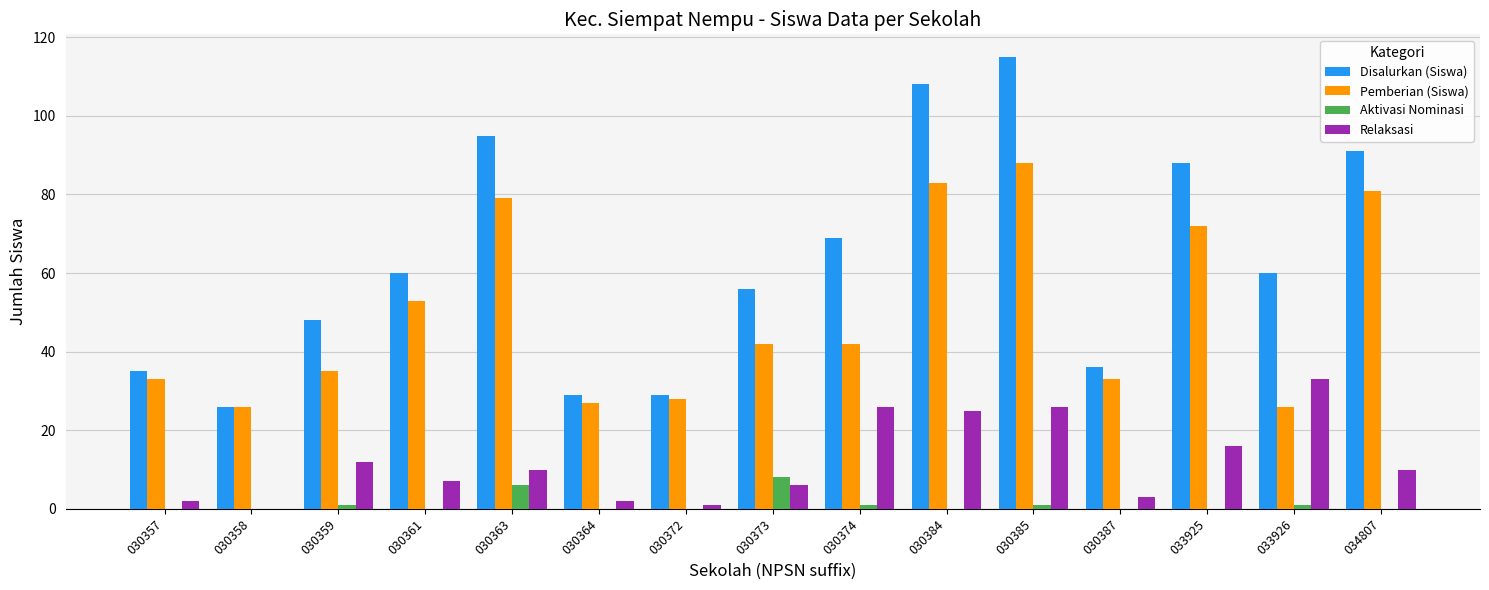

What is the sum of the Disalurkan (Siswa) values at 033926 and 030384?

168